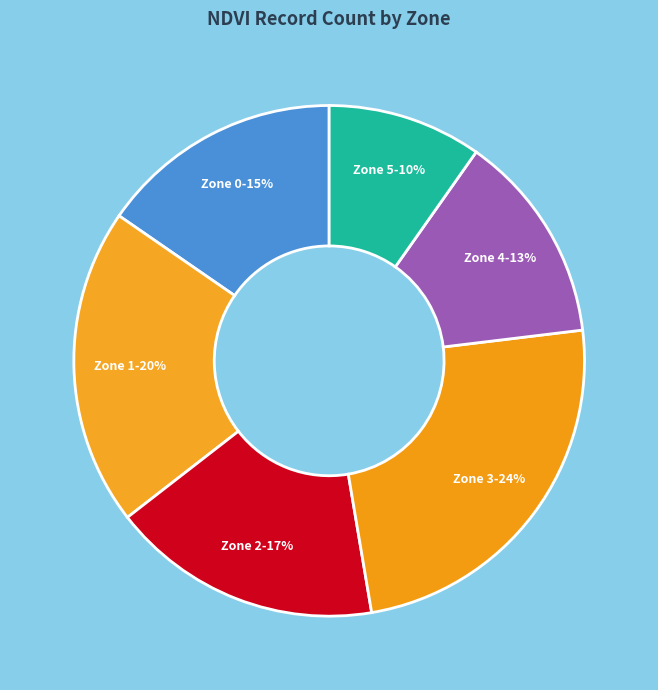

To the nearest percent, what is the average slice percentage?

17%